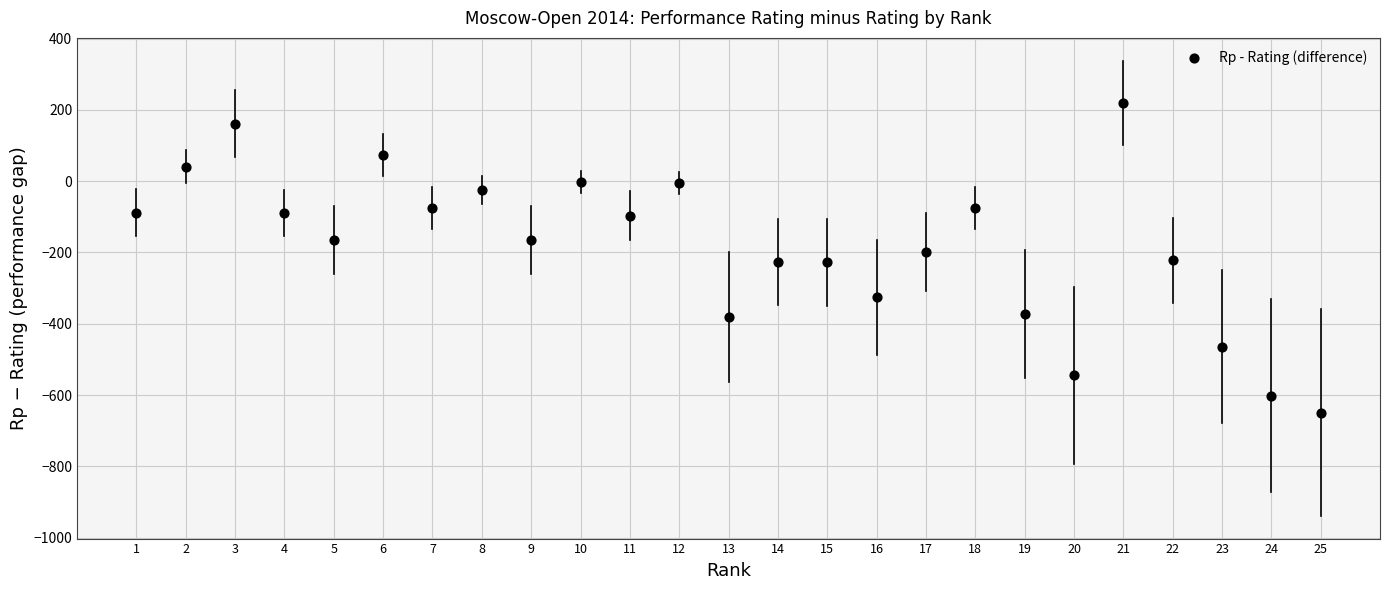

What is the range of Y values (max minus min)?

869